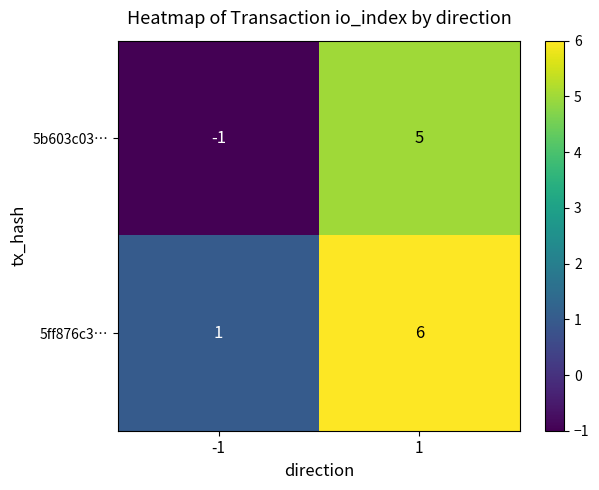

Which series changed the most between -1 and 1?

5b603c03…